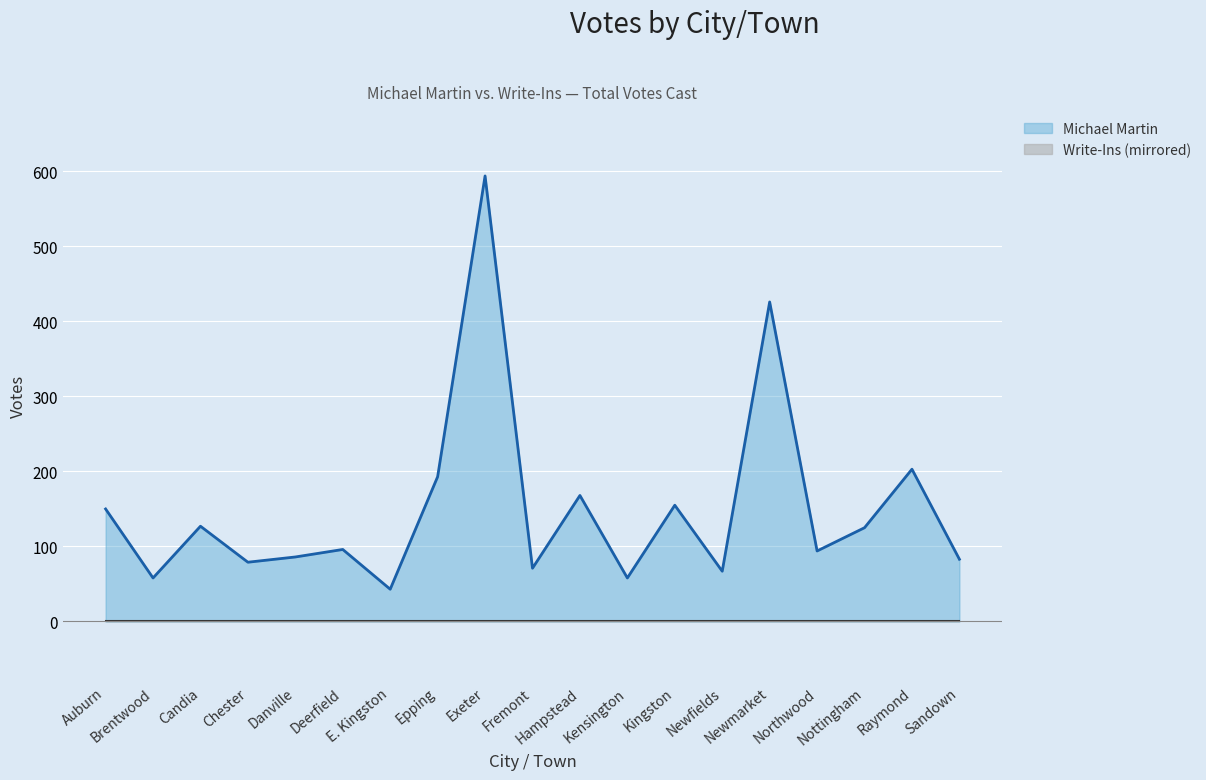

What is the change in value from Epping to Exeter?

+401